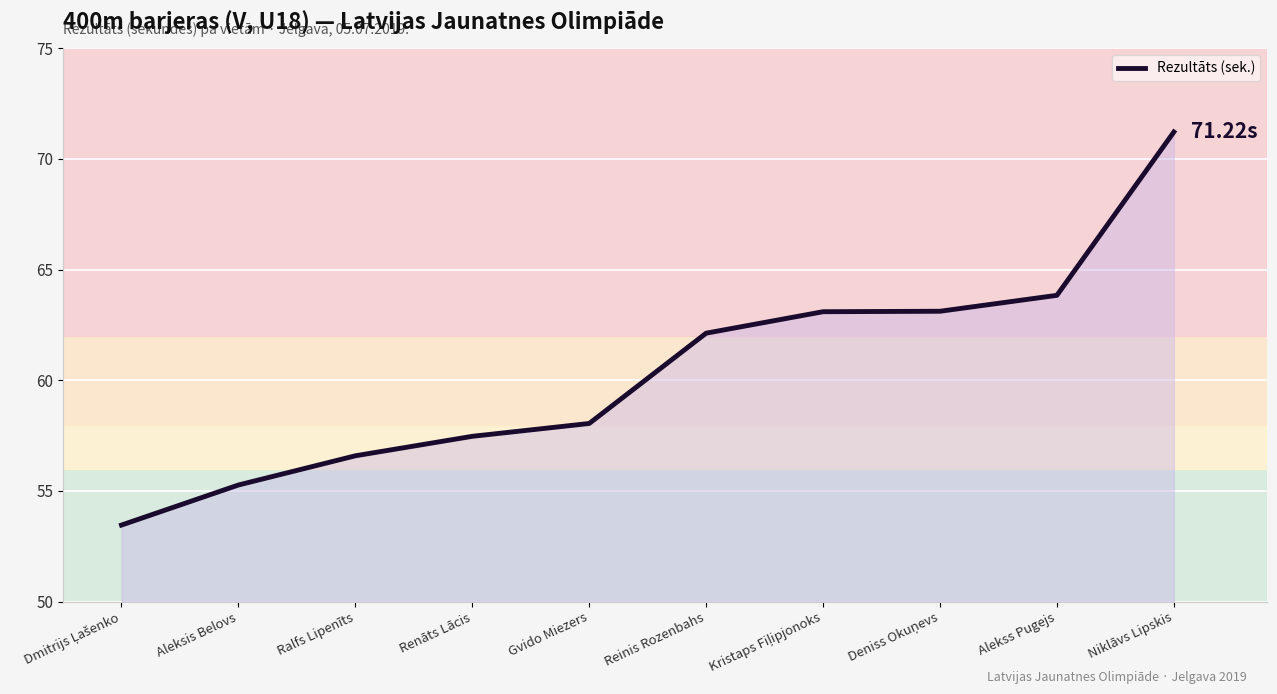

What is the ratio of the value at Niklāvs Lipskis to the value at Aleksis Belovs?

1.3